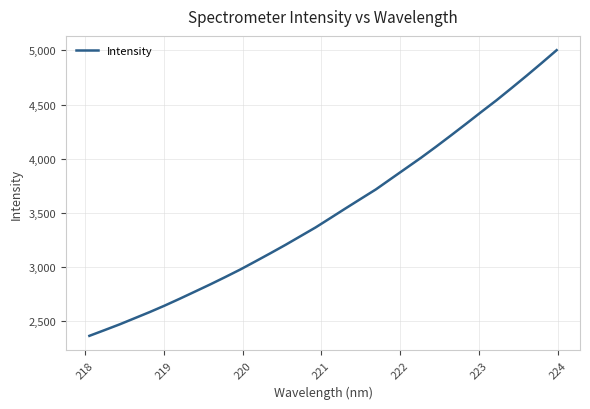

Reading right to left, transcribe all the data shown in this chart.

5002.3	4883.1	4766.1	4651.9	4539.5	4432.9	4324.4	4217.7	4112.6	4010.4	3912.9	3815.6	3717.8	3631.0	3543.6	3455.0	3367.0	3286.4	3205.9	3128.6	3053.0	2978.3	2908.4	2840.5	2774.8	2709.6	2646.2	2586.0	2529.0	2472.1	2419.0	2366.5